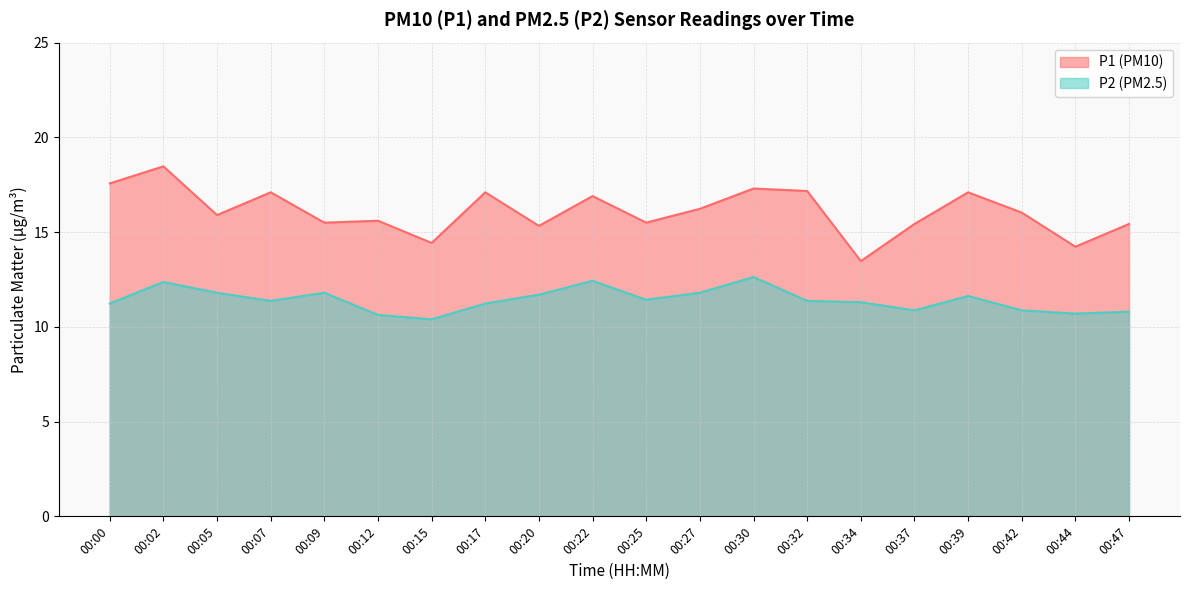

Is the value of P2 at 00:02 greater than the value of P1 at 00:34?

No